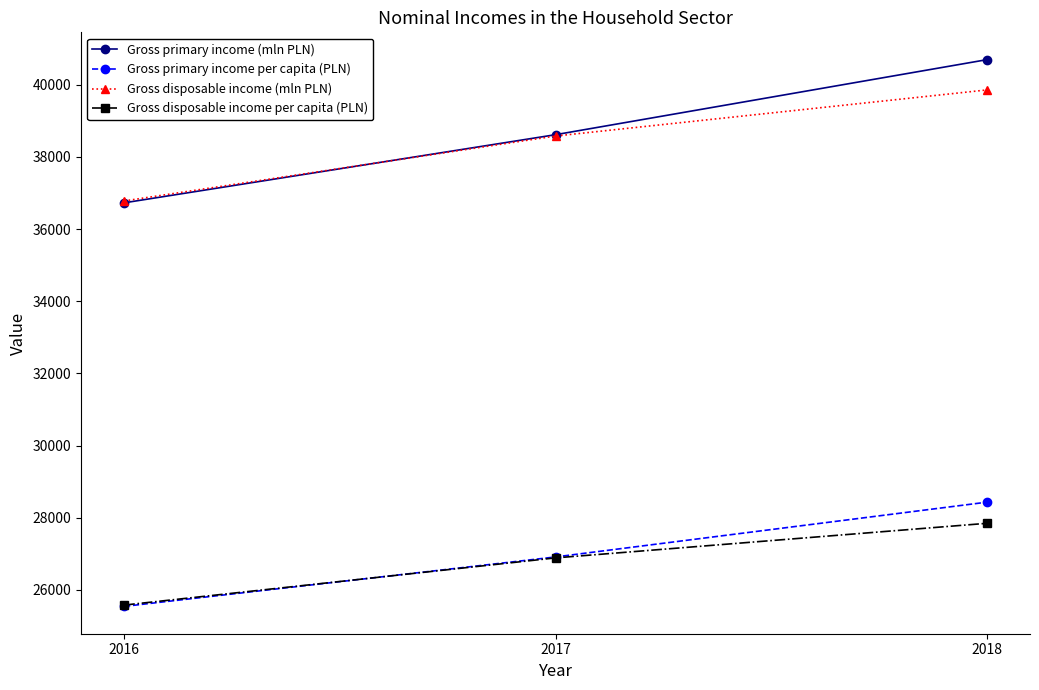

What is the sum of the Gross disposable income per capita (PLN) values at 2018 and 2016?

53424